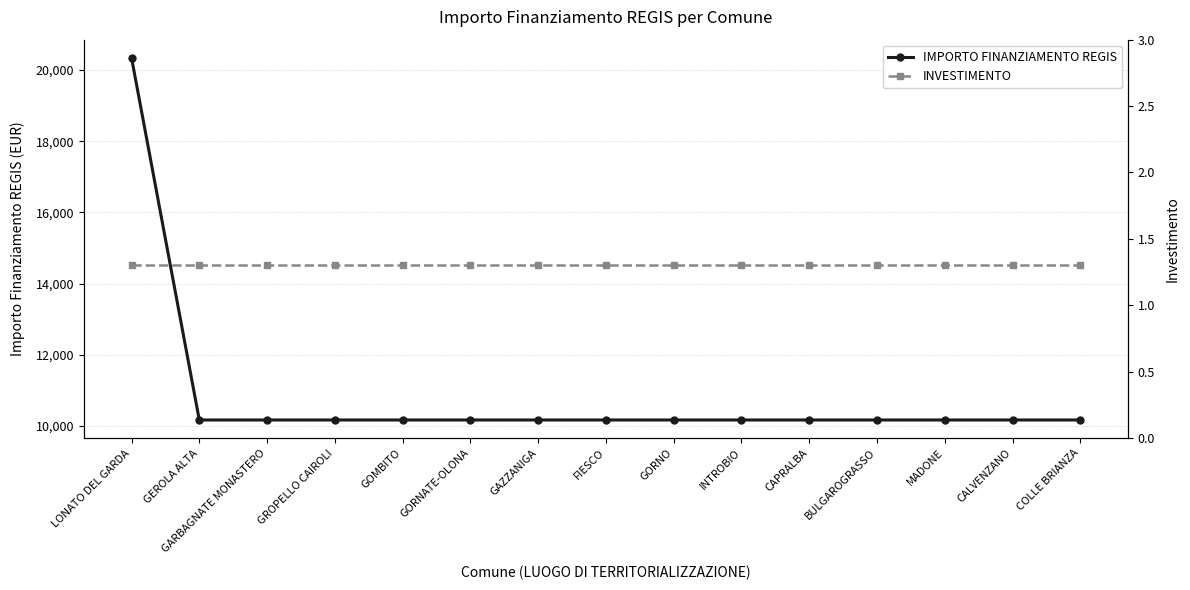

Reading left to right, what are all the values shown in this chart?

IMPORTO FINANZIAMENTO REGIS: LONATO DEL GARDA=20344.0	GEROLA ALTA=10172.0	GARBAGNATE MONASTERO=10172.0	GROPELLO CAIROLI=10172.0	GOMBITO=10172.0	GORNATE-OLONA=10172.0	GAZZANIGA=10172.0	FIESCO=10172.0	GORNO=10172.0	INTROBIO=10172.0	CAPRALBA=10172.0	BULGAROGRASSO=10172.0	MADONE=10172.0	CALVENZANO=10172.0	COLLE BRIANZA=10172.0
INVESTIMENTO: LONATO DEL GARDA=1.3	GEROLA ALTA=1.3	GARBAGNATE MONASTERO=1.3	GROPELLO CAIROLI=1.3	GOMBITO=1.3	GORNATE-OLONA=1.3	GAZZANIGA=1.3	FIESCO=1.3	GORNO=1.3	INTROBIO=1.3	CAPRALBA=1.3	BULGAROGRASSO=1.3	MADONE=1.3	CALVENZANO=1.3	COLLE BRIANZA=1.3